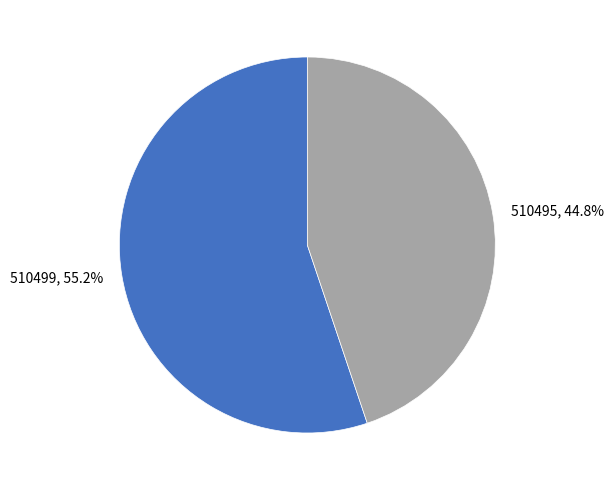

Which category has the smallest portion of the pie?

510495